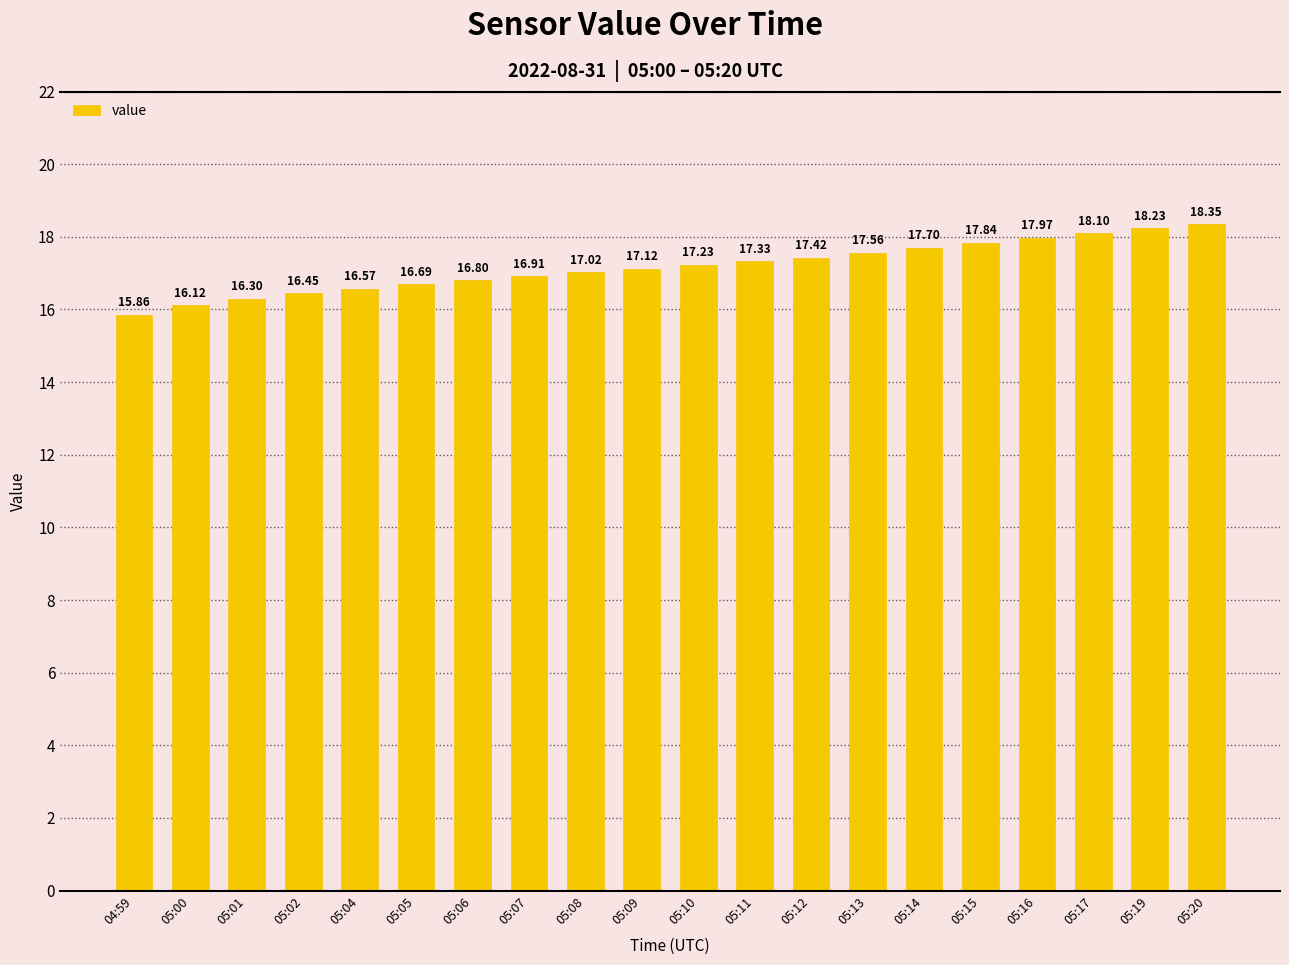

Does the chart contain stacked bars?

No